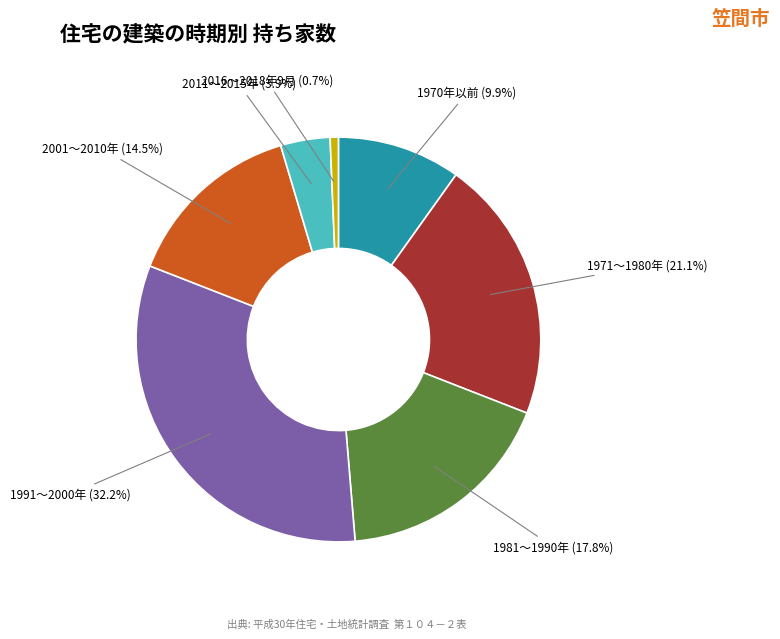

Which category has the biggest portion of the pie?

1991～2000年